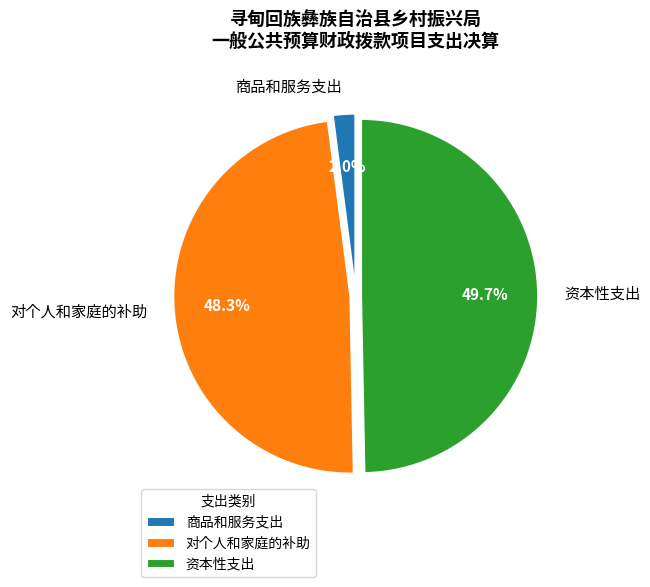

Does 对个人和家庭的补助 account for over 50% of the chart?

No